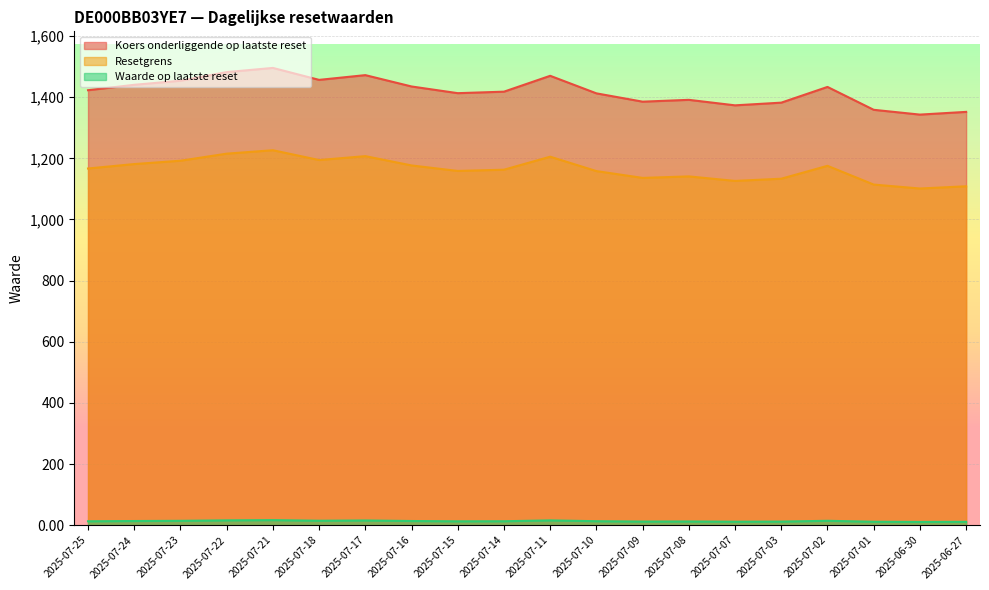

In Resetgrens, how many points are higher than both neighbors (excluding endpoints)?

5